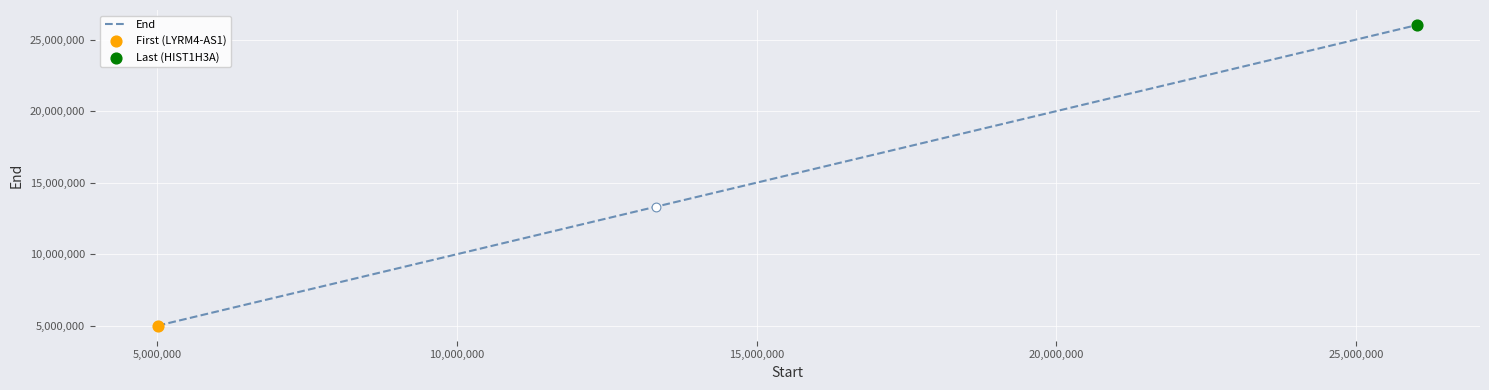

What is the smallest value displayed?

5004131